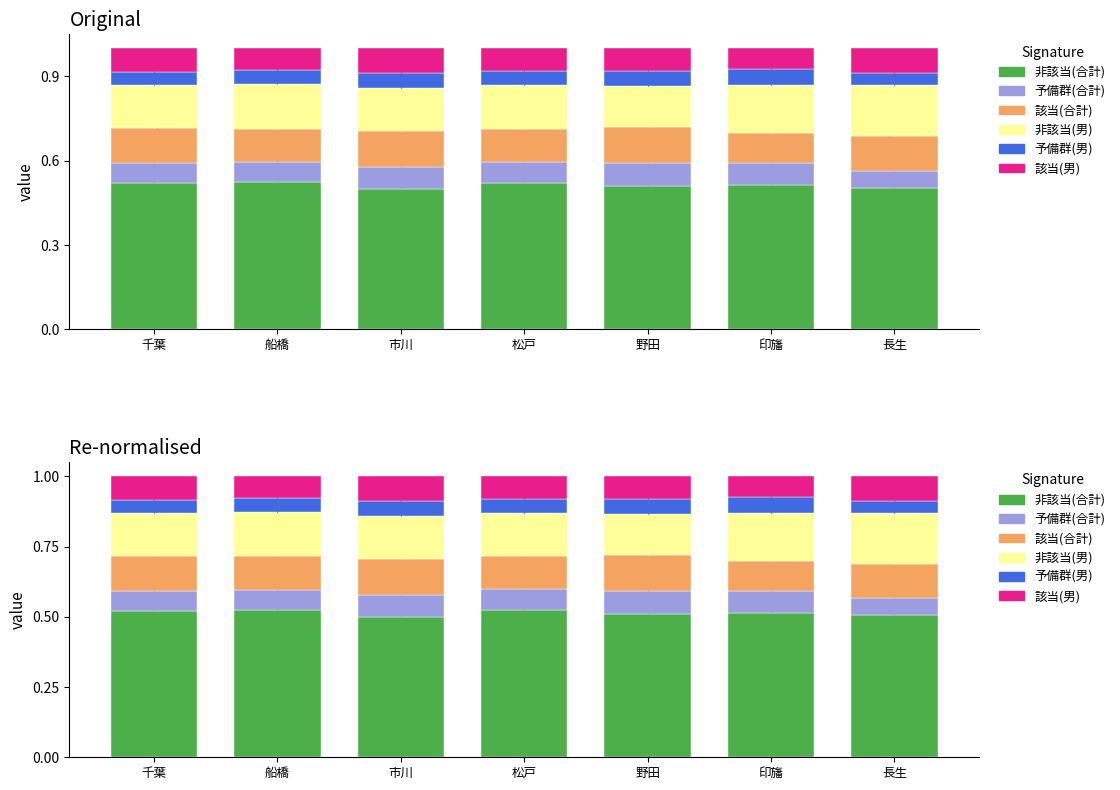

Which series has the largest total across all categories?

学会基準メタボ非該当(合計)